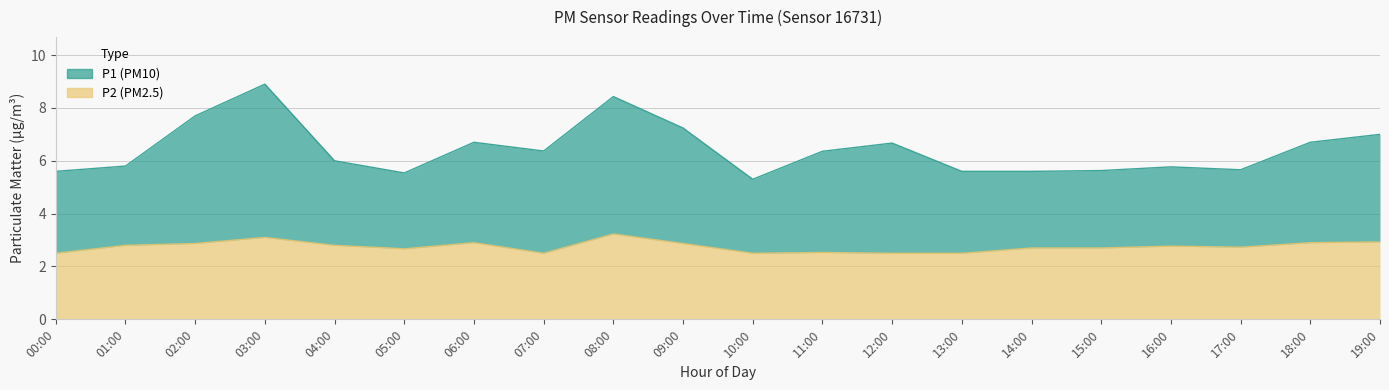

List the series in order of their peak value, lowest first.

P2, P1